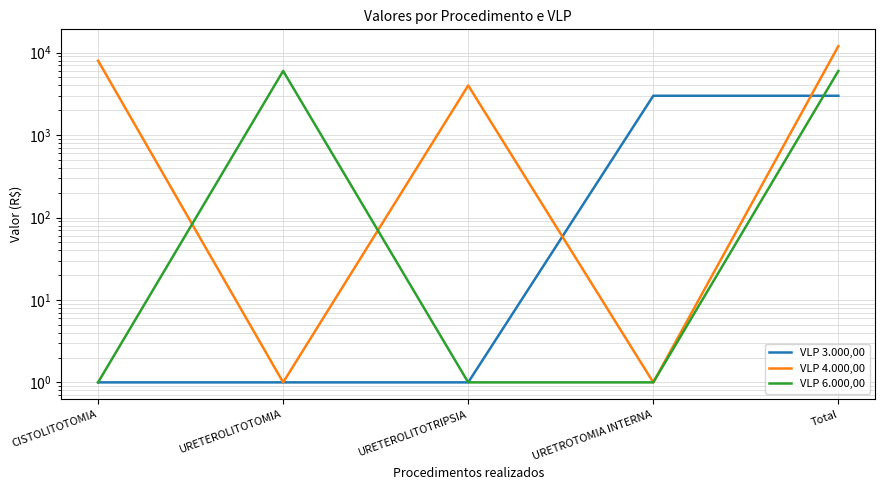

Which series has the largest total across all categories?

VLP 4.000,00